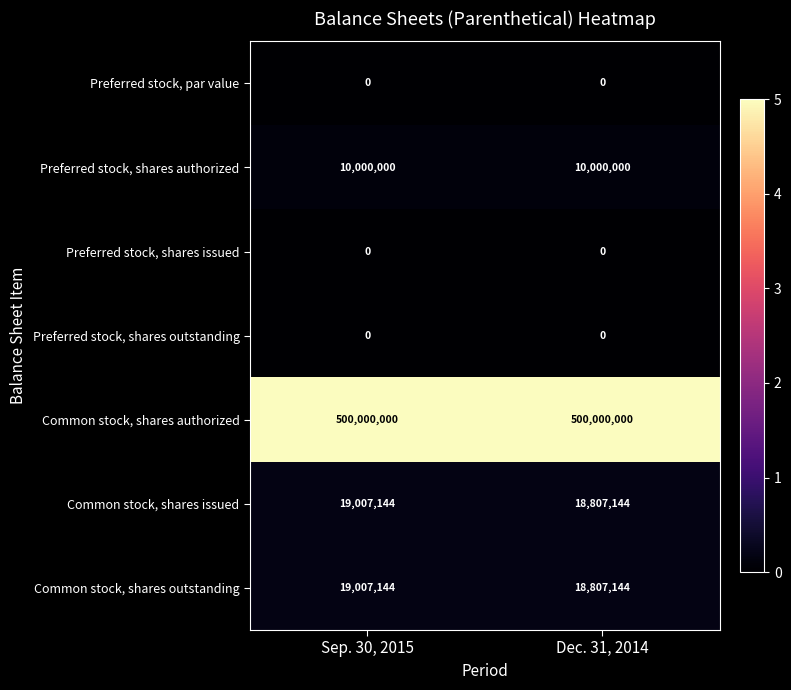

The value of Preferred stock, shares authorized at Sep. 30, 2015 is 13739150. True or false?

False